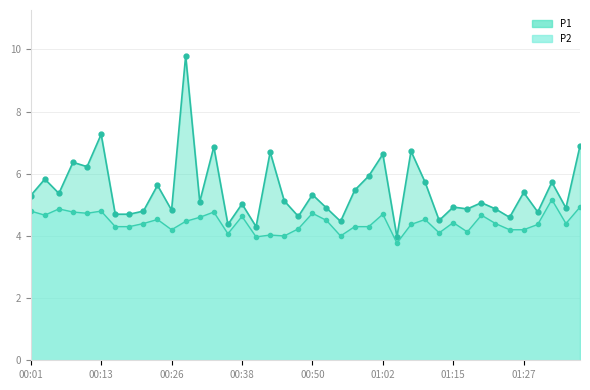

What is the sum of the P1 values at 36 and 31?

9.6